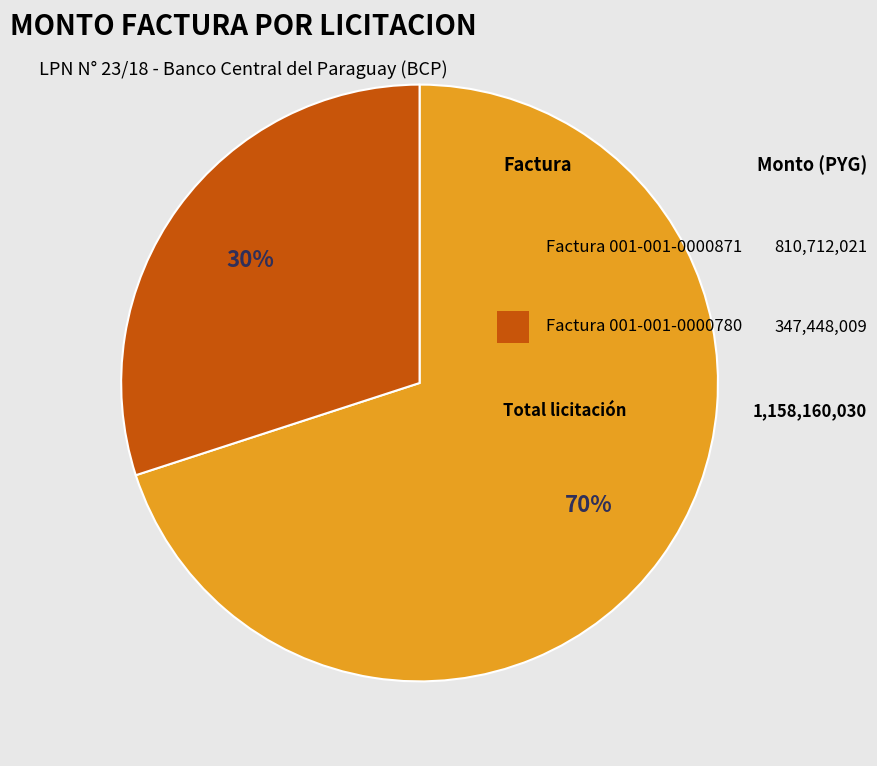

To the nearest percent, what is the difference between the largest and smallest slice percentages?

40%